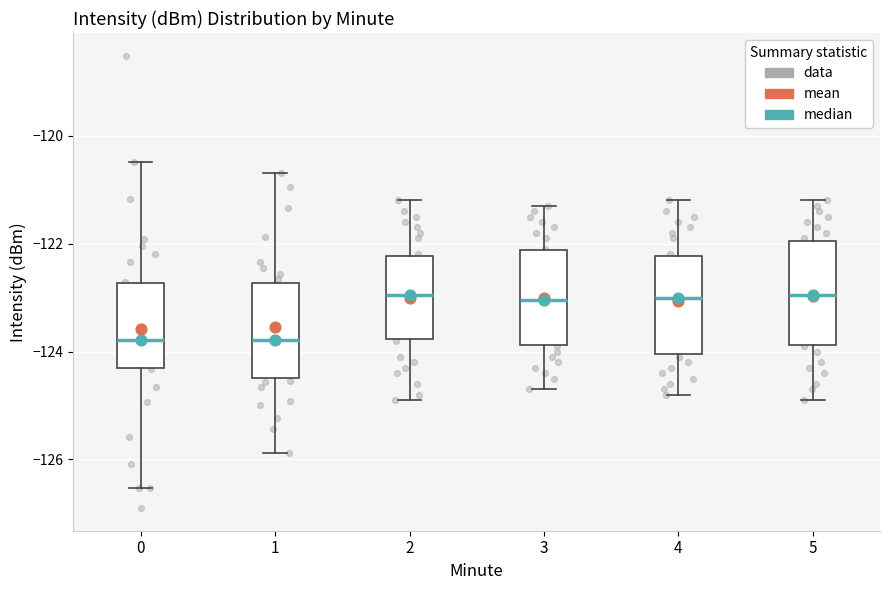

Where is the upper edge of the box at x = 5 on the y-axis? The values are not printed on the chart, so give them approximately, as read against the axis.

-122.0